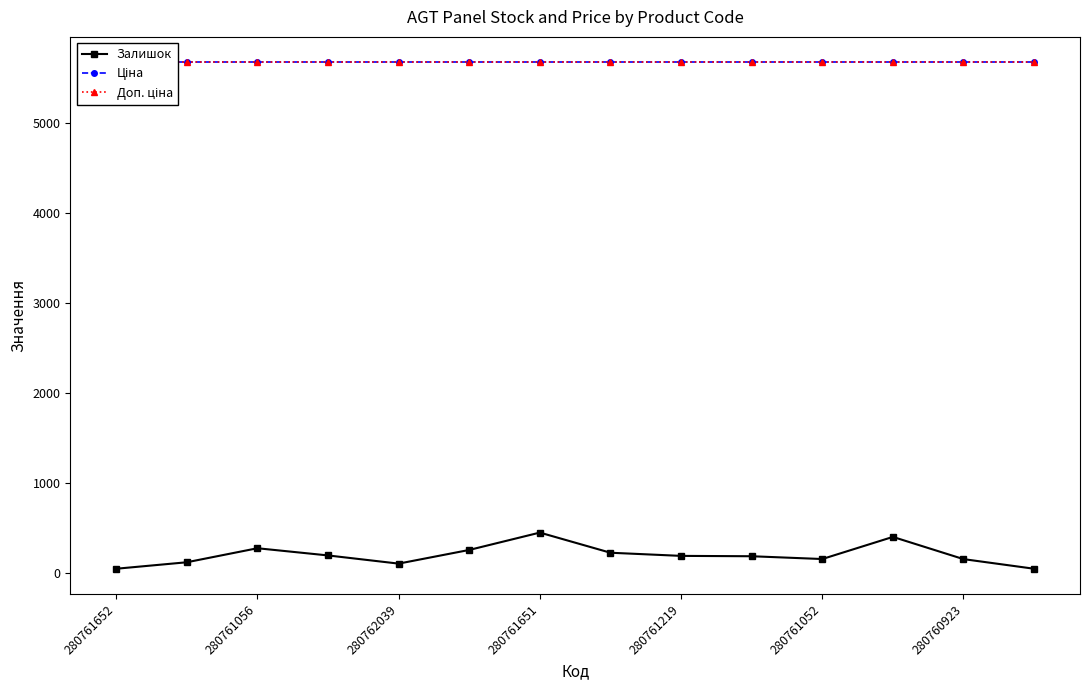

What position from the left is 13?

14